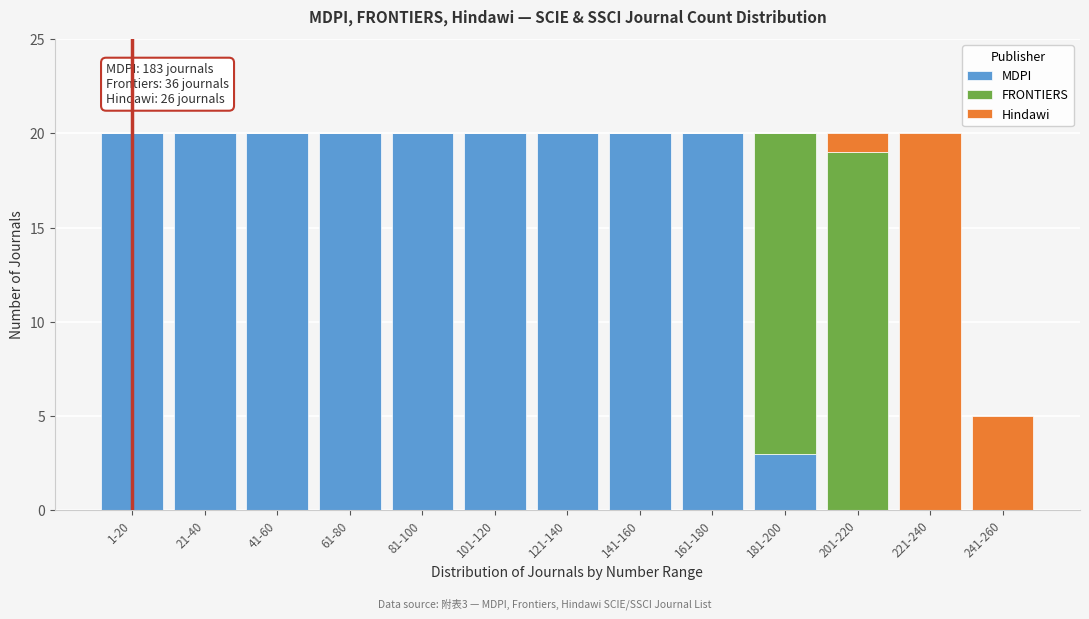

What is the sum of all MDPI values?

183